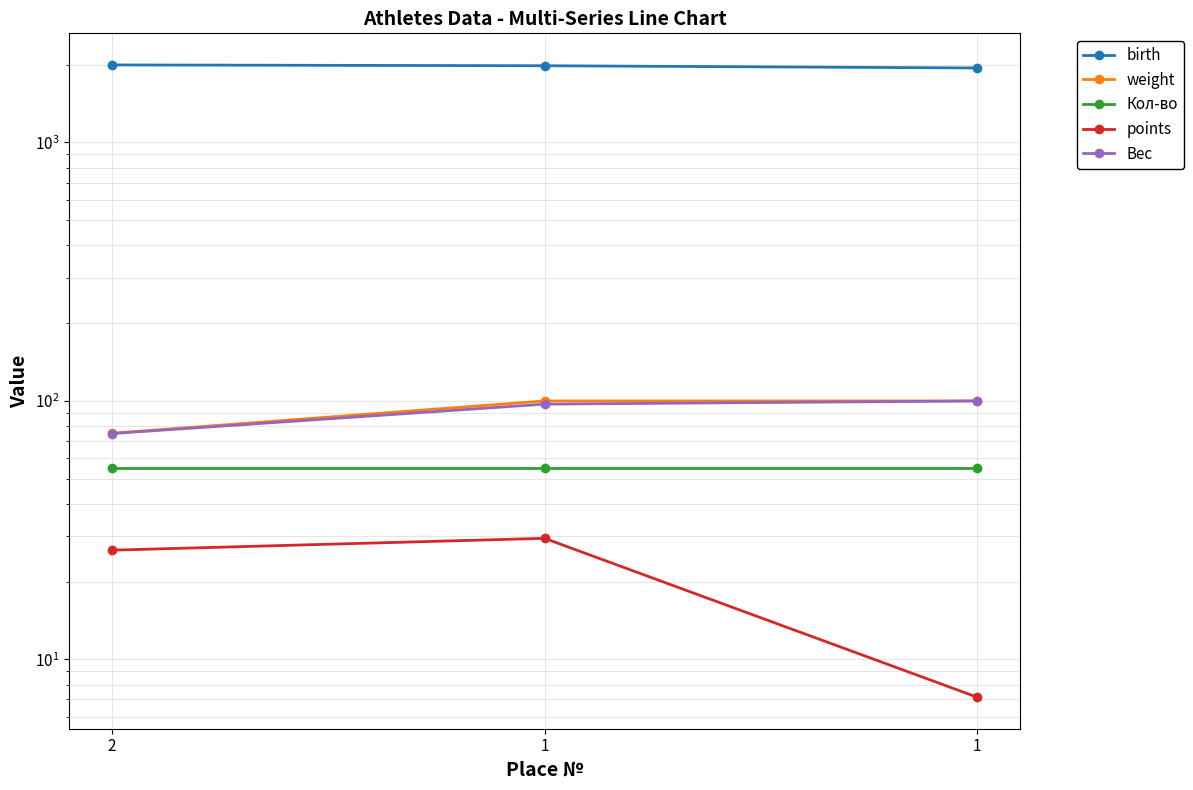

What is the total value across all series at 2?

2226.3